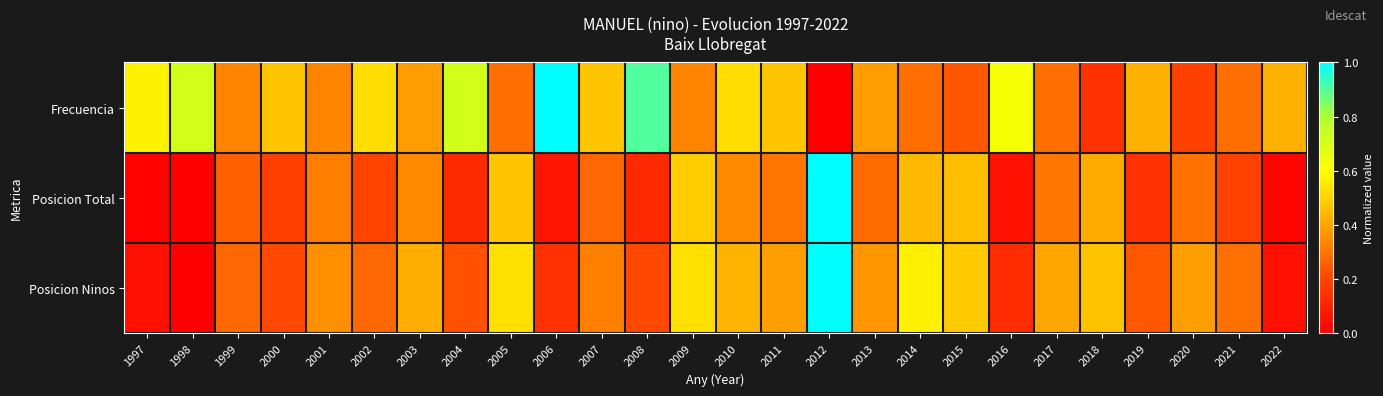

What is the total value across all series at 2012?

2.0